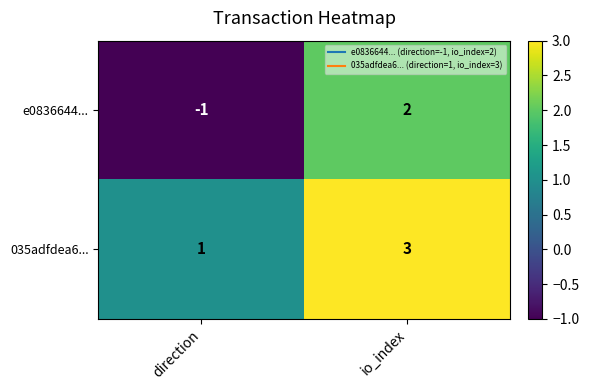

Rank the series by their maximum value, from highest to lowest.

035adfdea6..., e0836644...